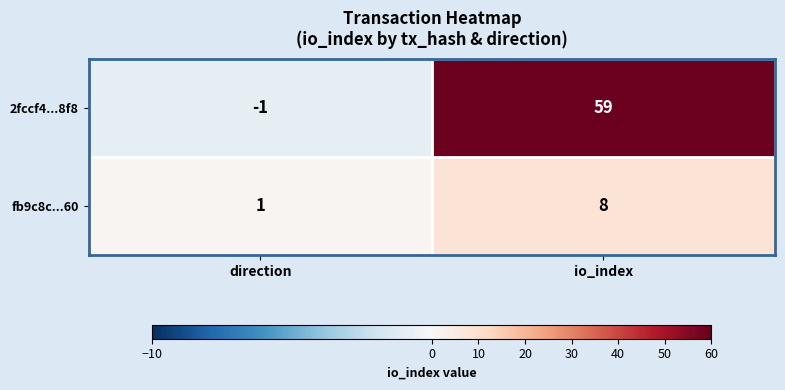

Reading left to right, transcribe all the data shown in this chart.

2fccf4...8f8: direction=-1	io_index=59
fb9c8c...60: direction=1	io_index=8